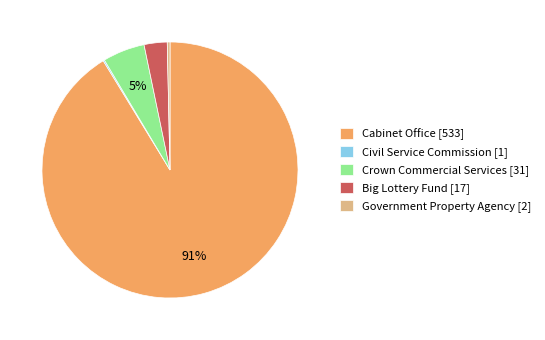

The Cabinet Office [533] slice represents 91% of the pie. True or false?

True